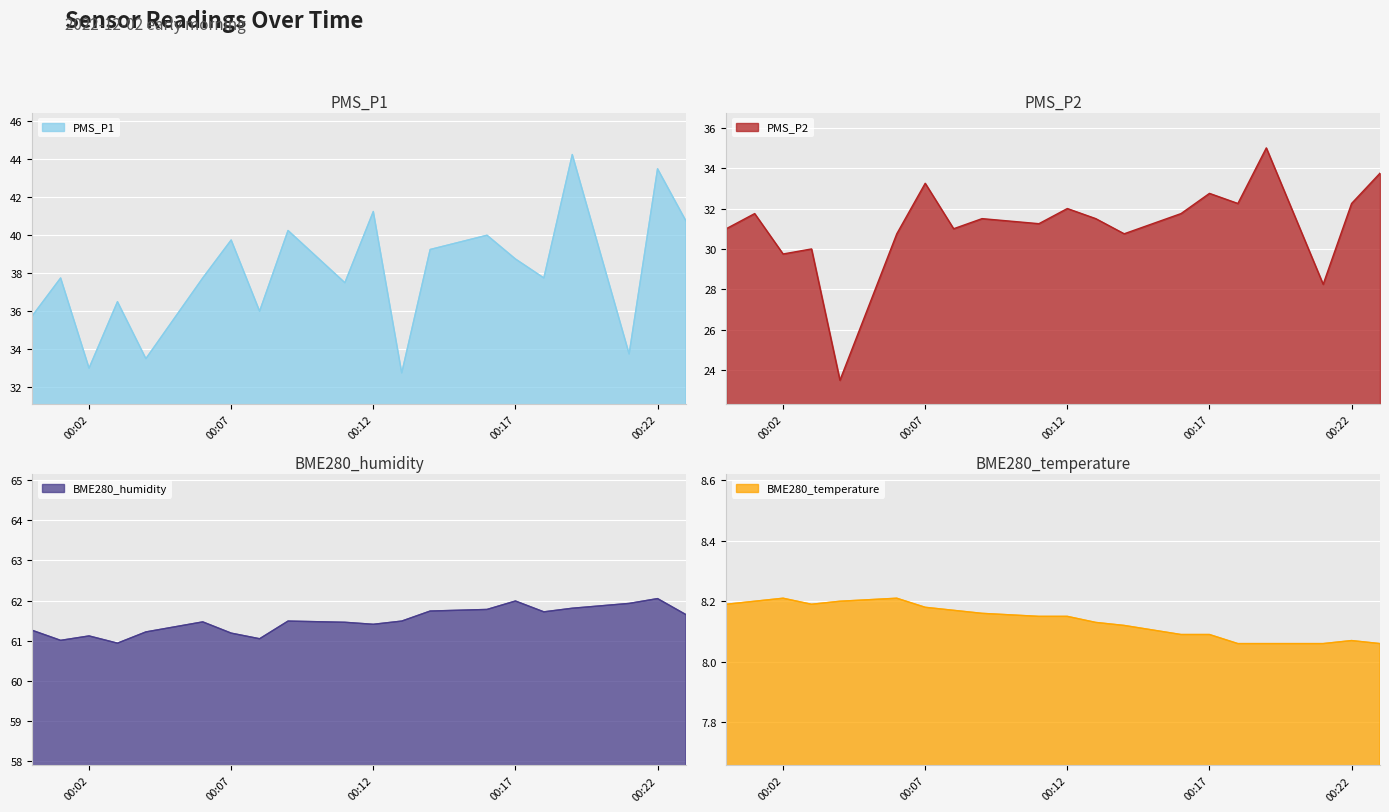

Is the value of PMS_P1 at 2022-12-02 00:23 greater than the value of BME280_temperature at 2022-12-02 00:01?

Yes